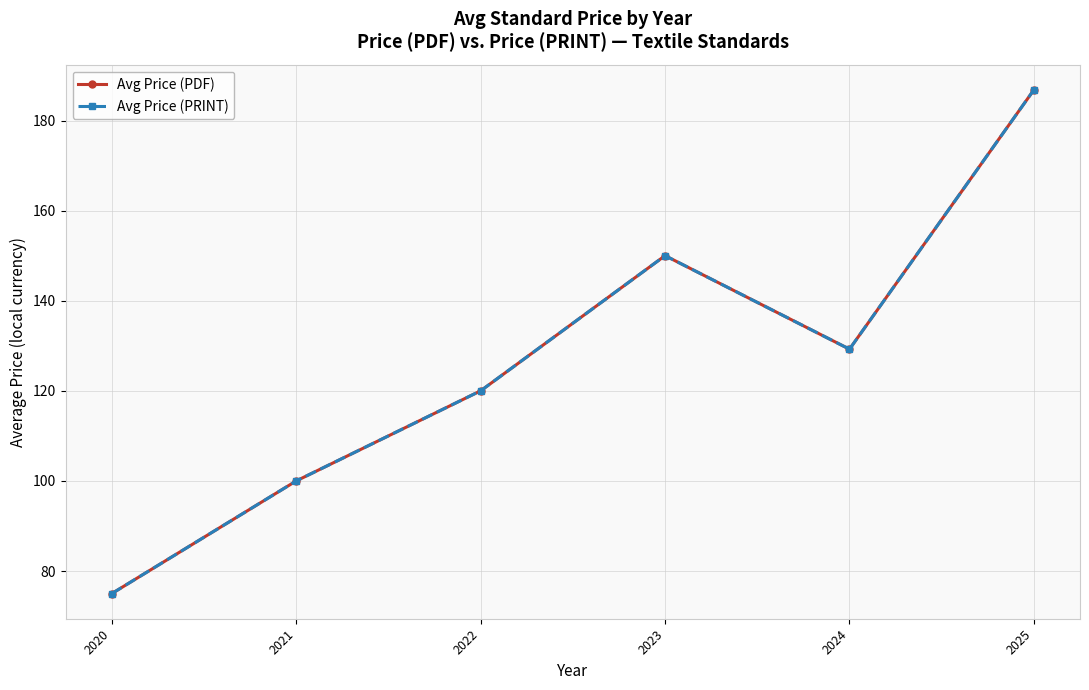

What is the difference between the Avg Price (PDF) values at 2022 and 2021?

20.0